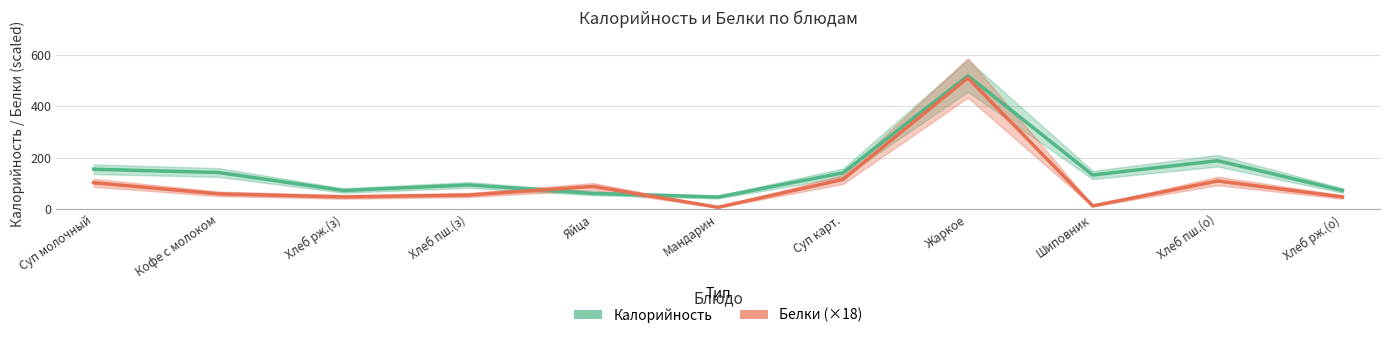

Which series has the largest total across all categories?

Калорийность